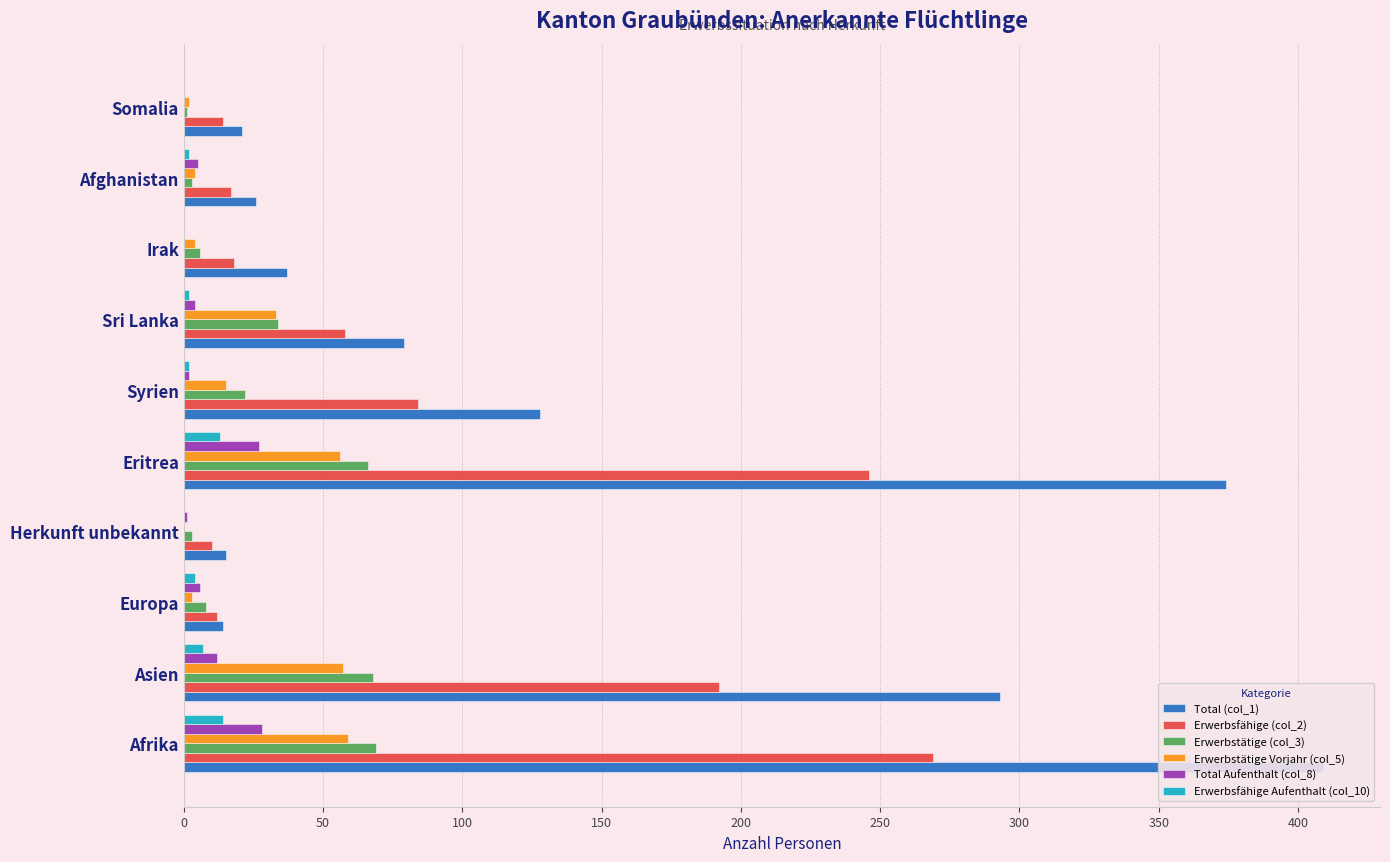

What are all the series names shown in the legend?

Total (col_1), Erwerbsfähige (col_2), Erwerbstätige (col_3), Erwerbstätige Vorjahr (col_5), Total Aufenthalt (col_8), Erwerbsfähige Aufenthalt (col_10)